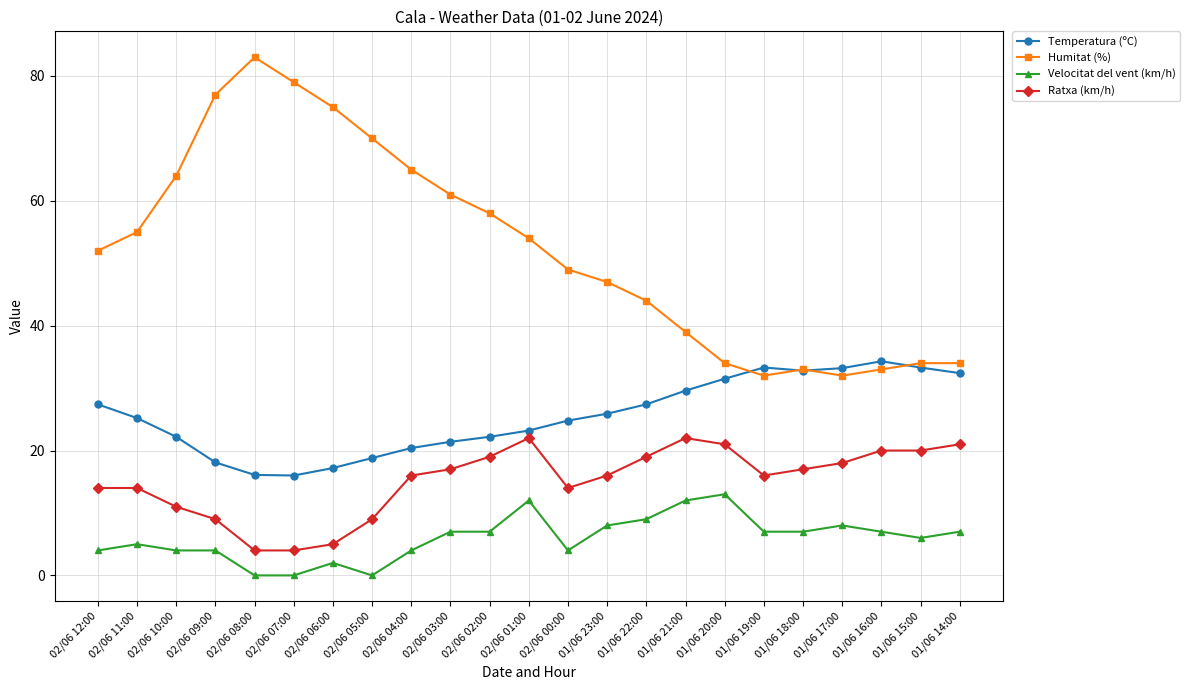

Where is the first local maximum for Humitat (%)?

02/06 08:00